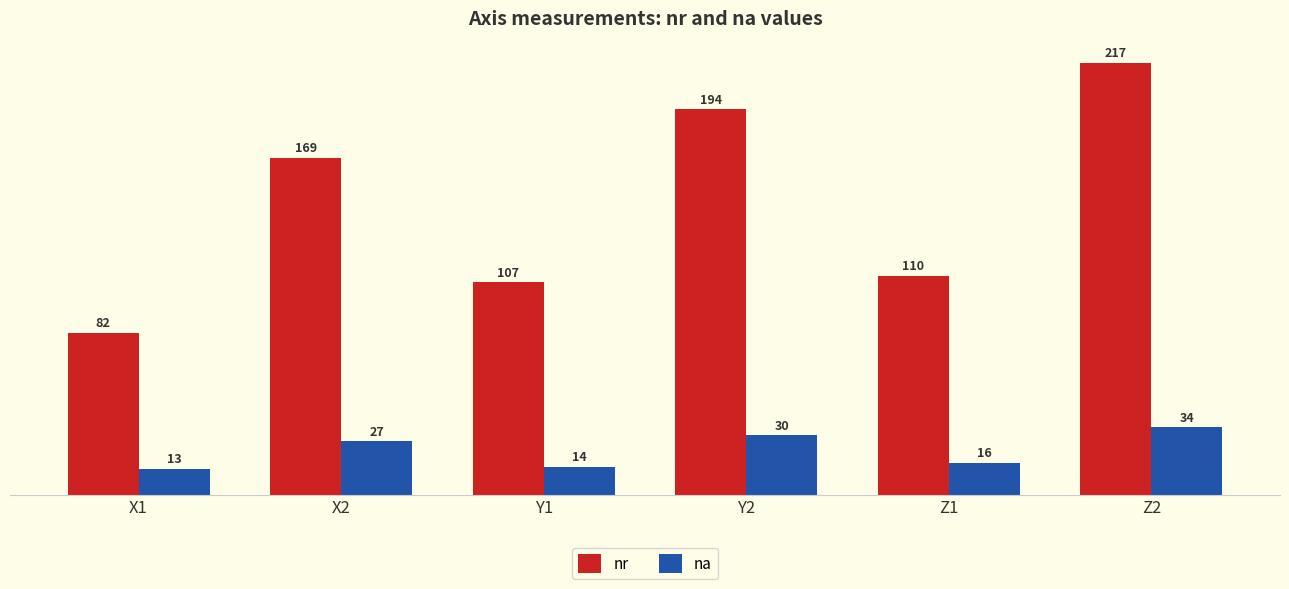

List the series in order of their peak value, lowest first.

na, nr